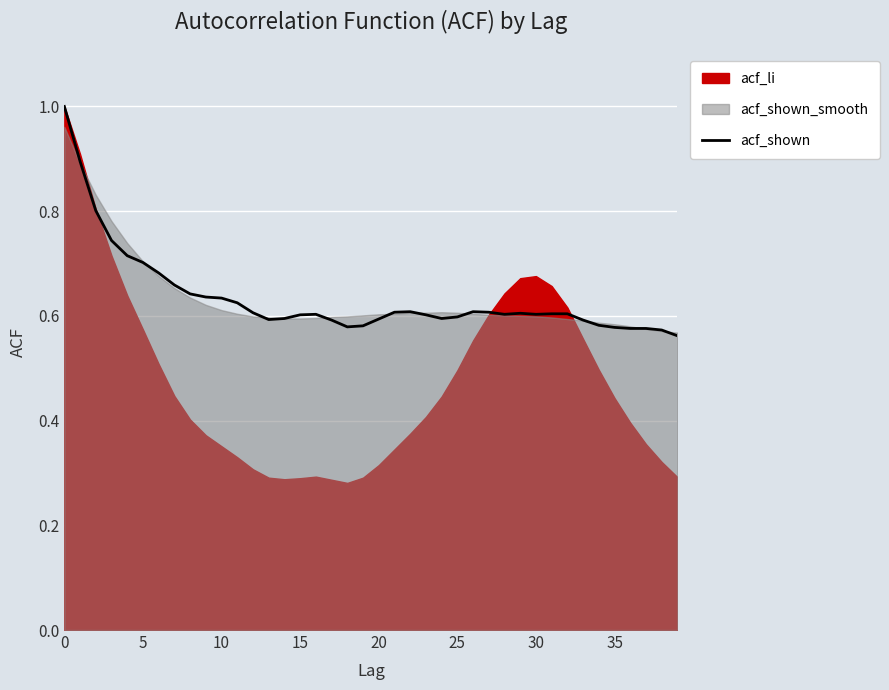

Does the chart display data point markers on the line(s)?

No